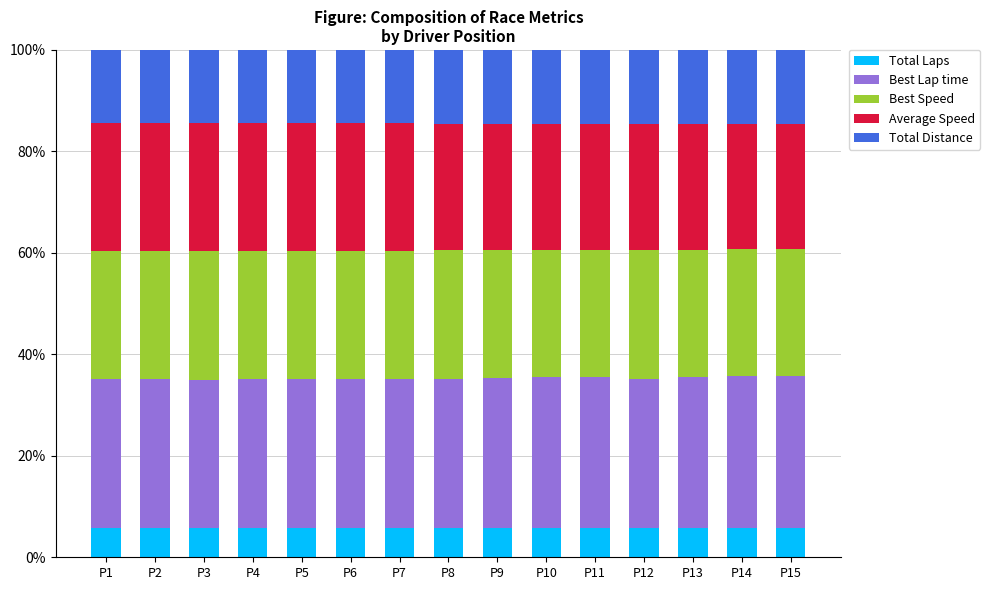

What is the minimum value for Total Laps?

5.7